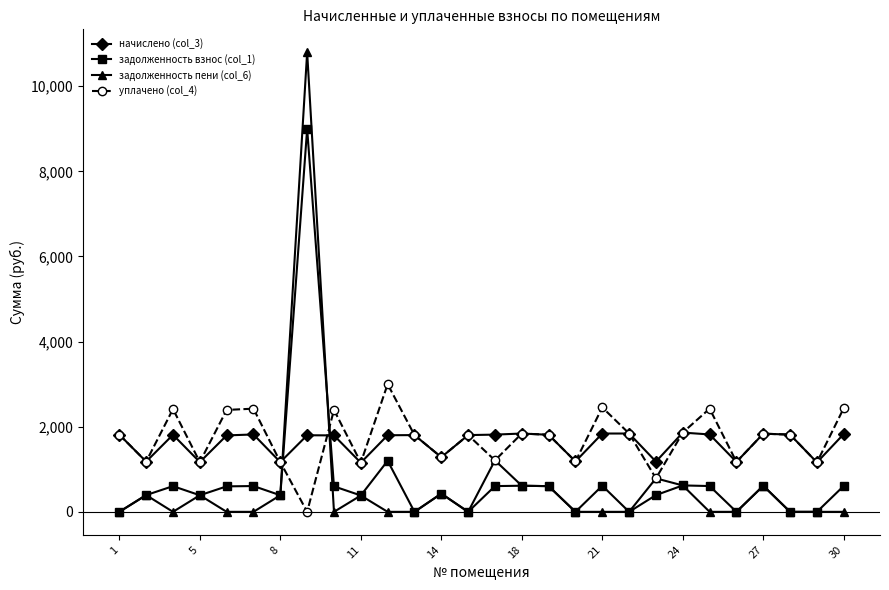

What is the average value of the уплачено (col_4) series?

1708.3